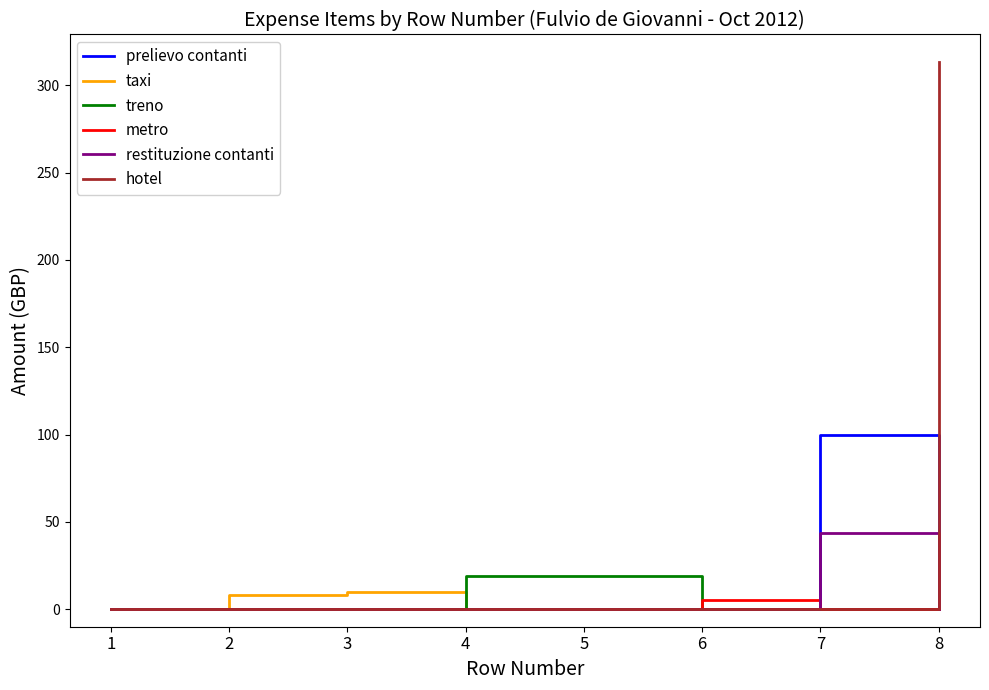

Which series has the largest range (max minus min)?

hotel